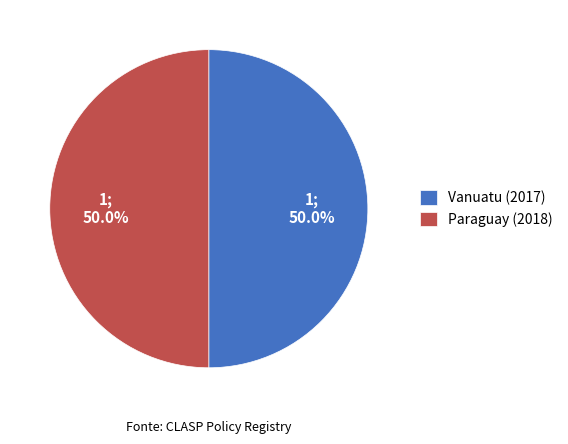

How many slices are in this pie chart?

2